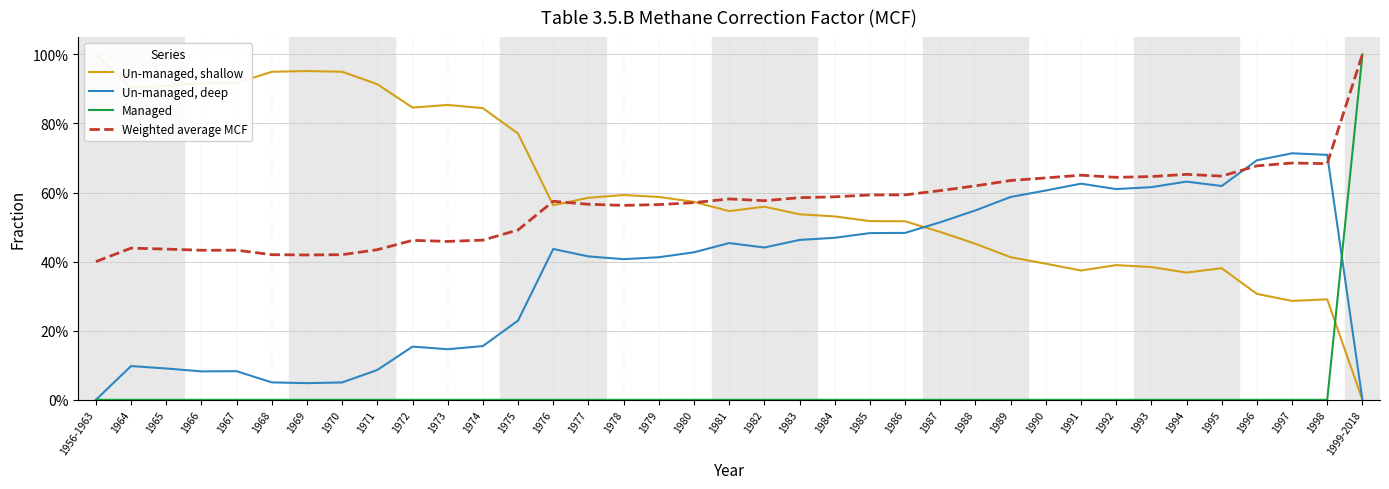

Is it true that Weighted average MCF equals 1.2 at 1995?

False